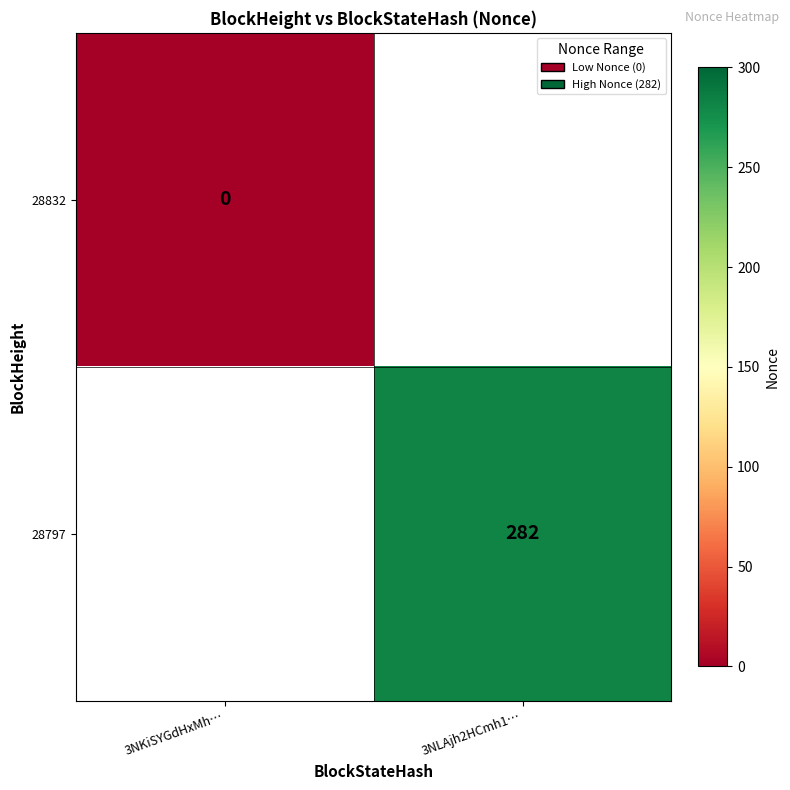

True or false: 28797 has a value of 282 at 3NLAjh2HCmh1….

True